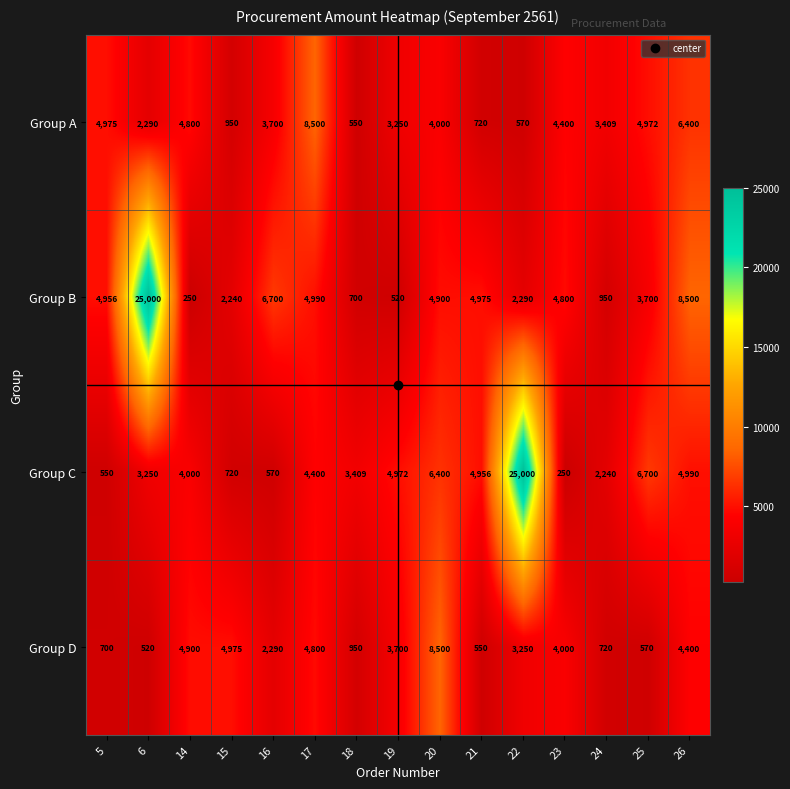

What is the sum of the Group A values at 19 and 26?

9650